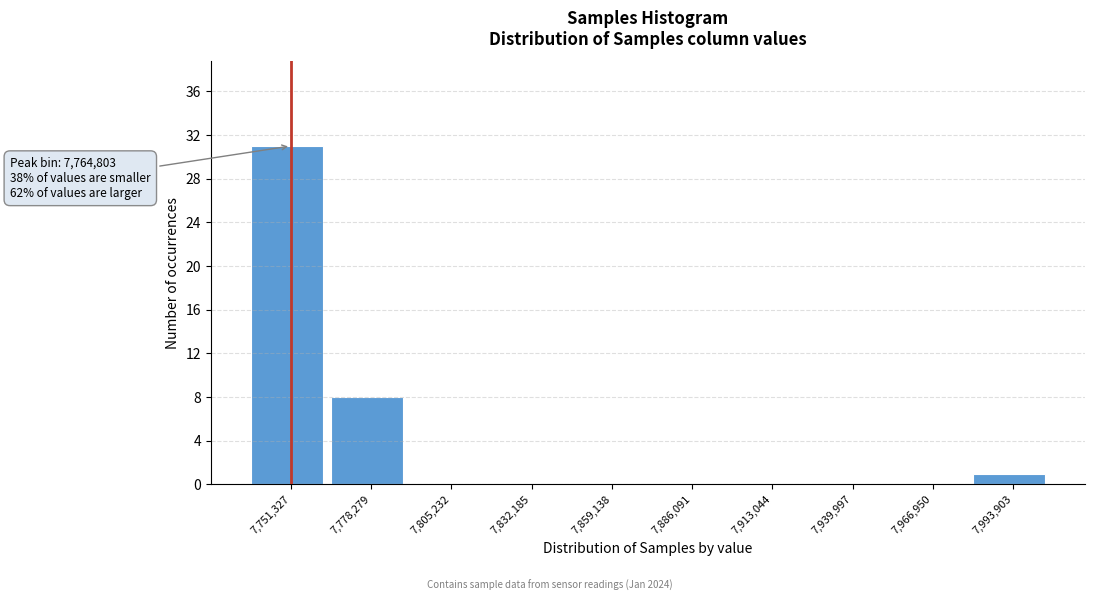

Reading left to right, transcribe all the data shown in this chart.

7,751,327=31	7,778,279=8	7,805,232=0	7,832,185=0	7,859,138=0	7,886,091=0	7,913,044=0	7,939,997=0	7,966,950=0	7,993,903=1